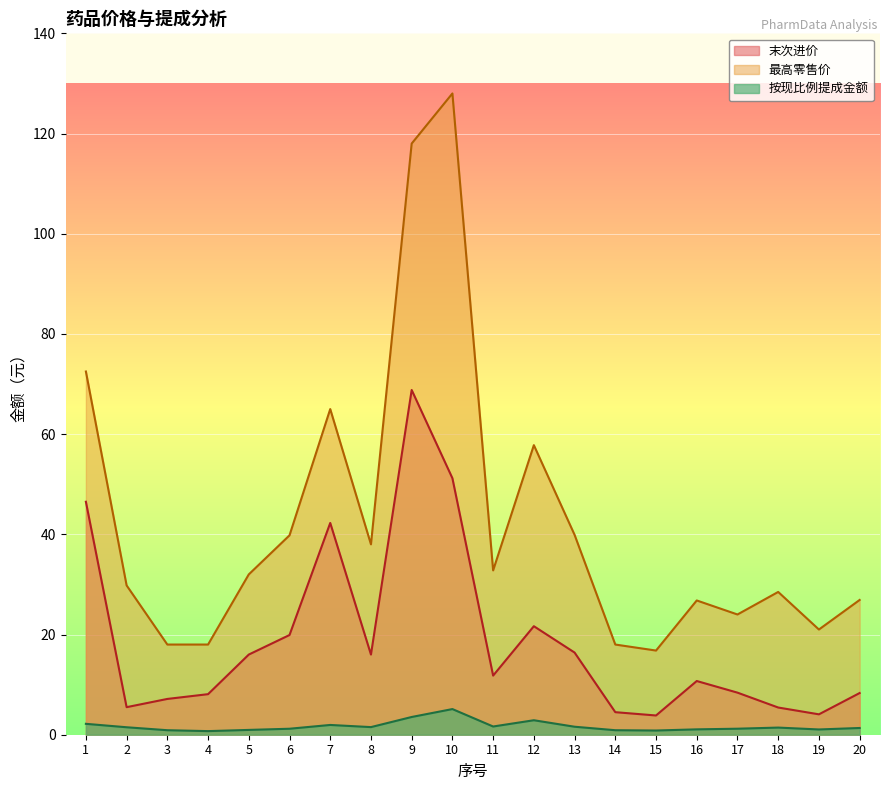

Is the value of 末次进价 at 8 greater than the value of 最高零售价 at 14?

No